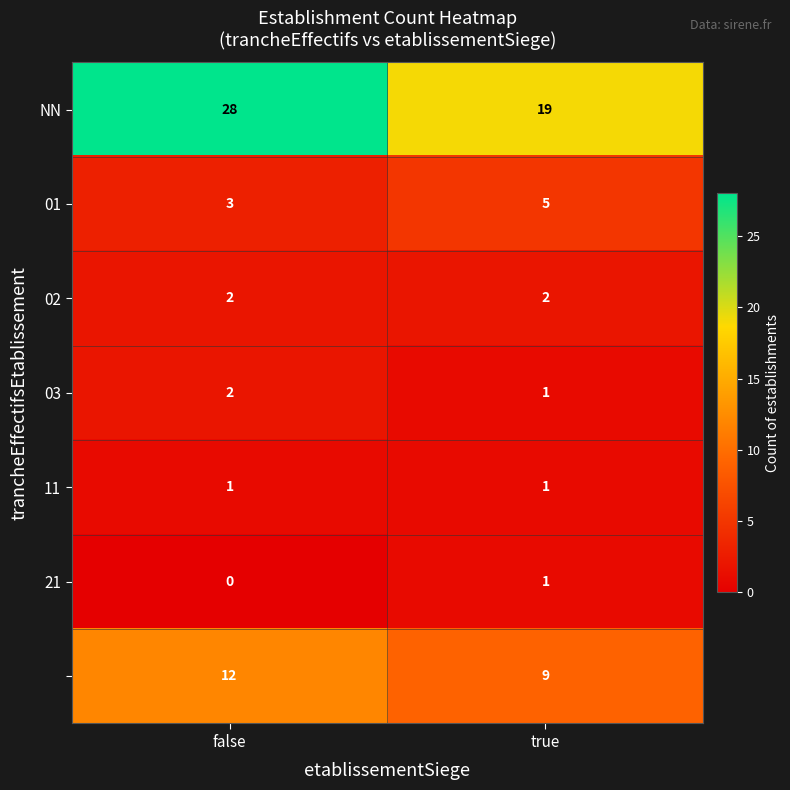

What is the spread (max minus min) of values at true?

18